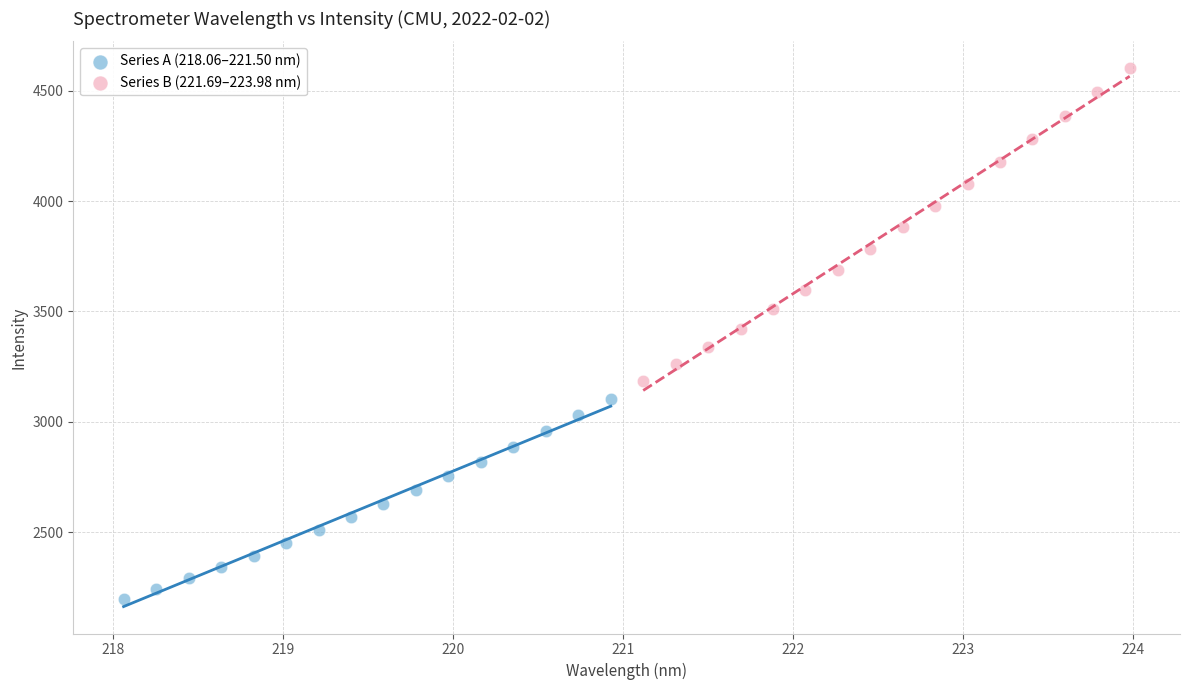

Which series has the widest spread of Y values?

Series B (221.69–223.98 nm)